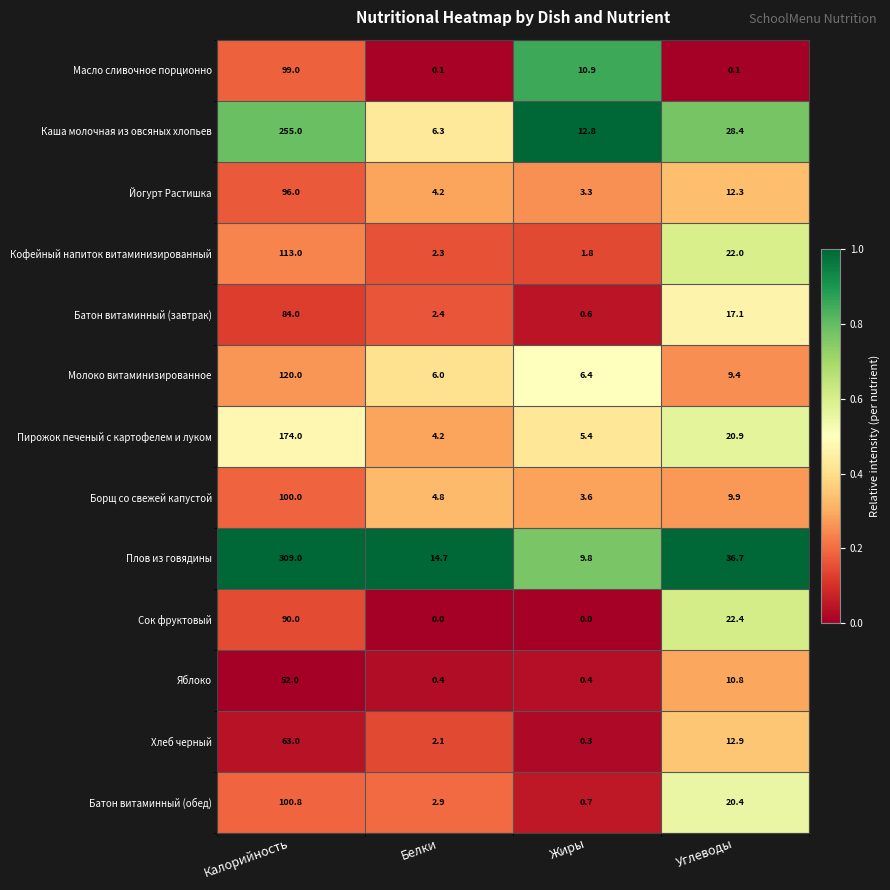

What is the maximum value shown in the chart?

309.0